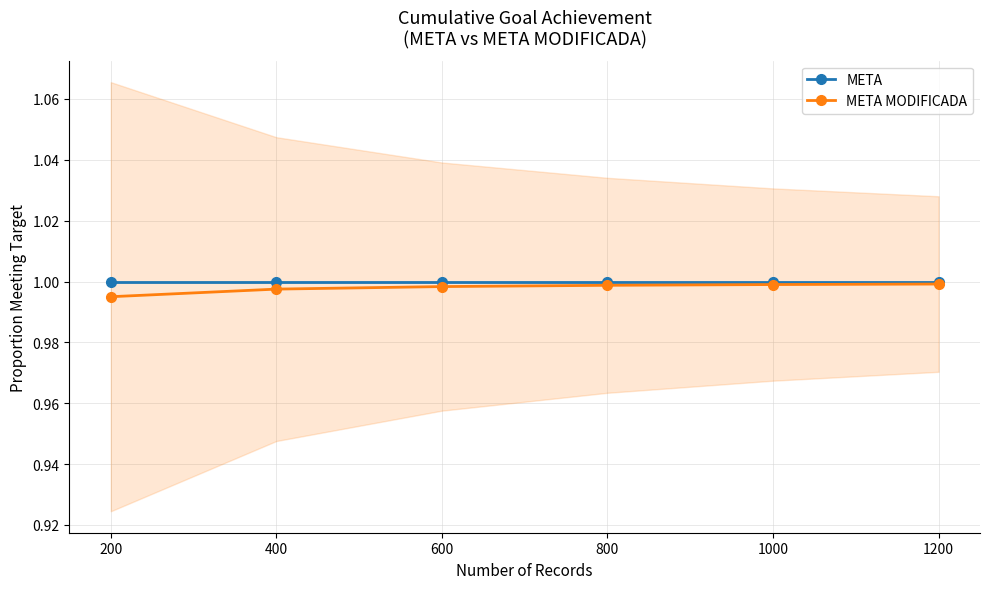

Reading left to right, list all the values displayed in this chart.

META: 1.0	1.0	1.0	1.0	1.0	1.0
META MODIFICADA: 1.0	1.0	1.0	1.0	1.0	1.0